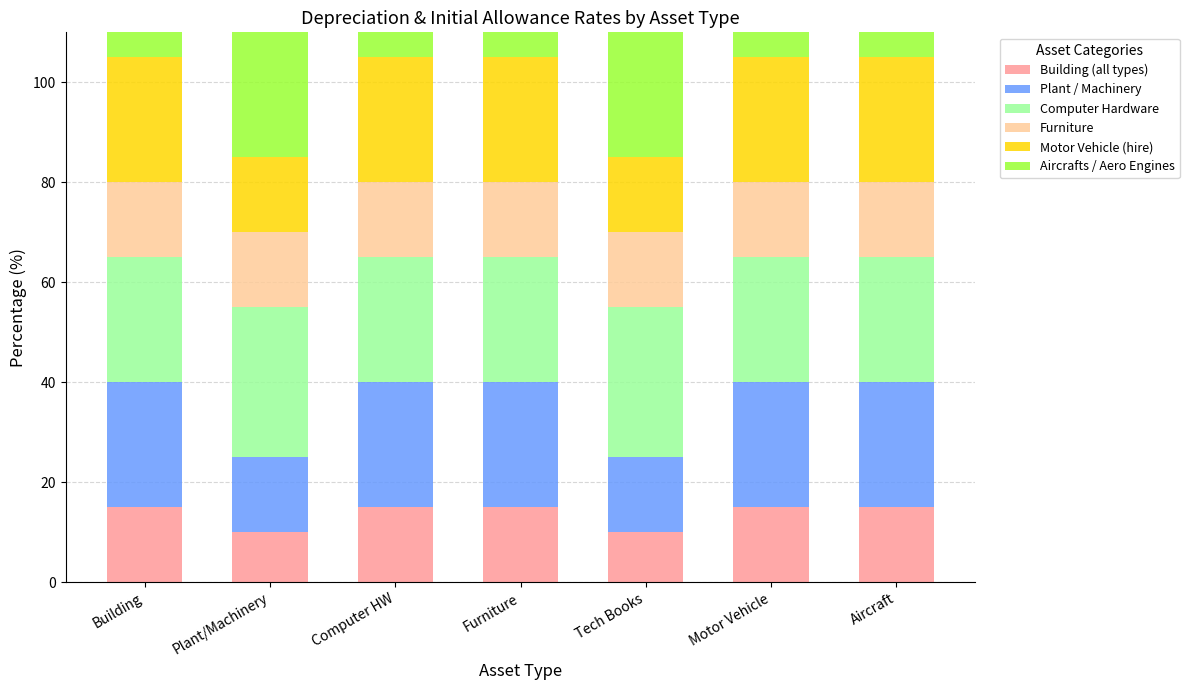

Rank the series at Motor Vehicle from highest to lowest value.

Plant / Machinery, Computer Hardware, Motor Vehicle (hire), Aircrafts / Aero Engines, Building (all types), Furniture